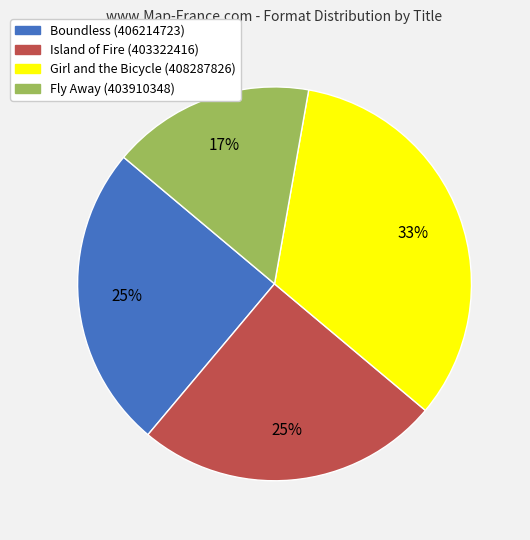

True or false: Island of Fire (403322416) accounts for 34% of the total.

False